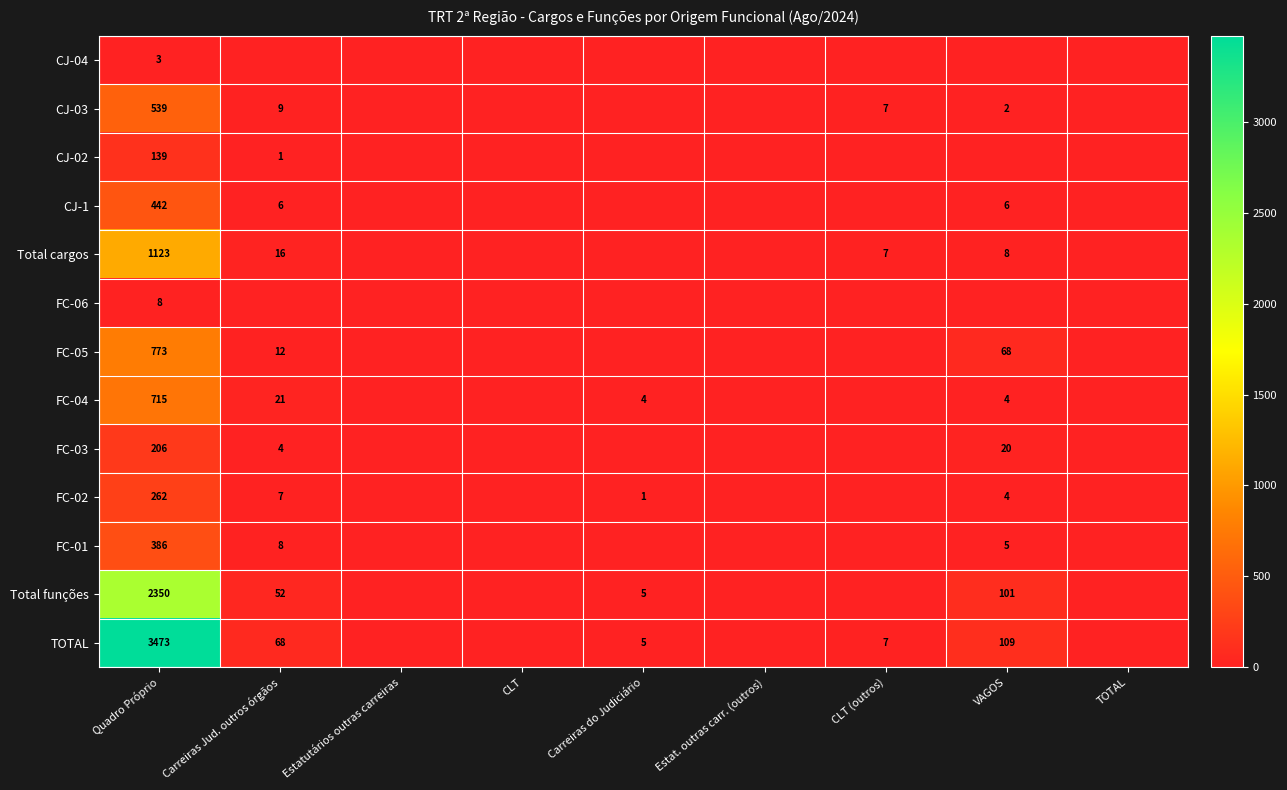

At which category does the chart reach its peak across all series?

Quadro Próprio